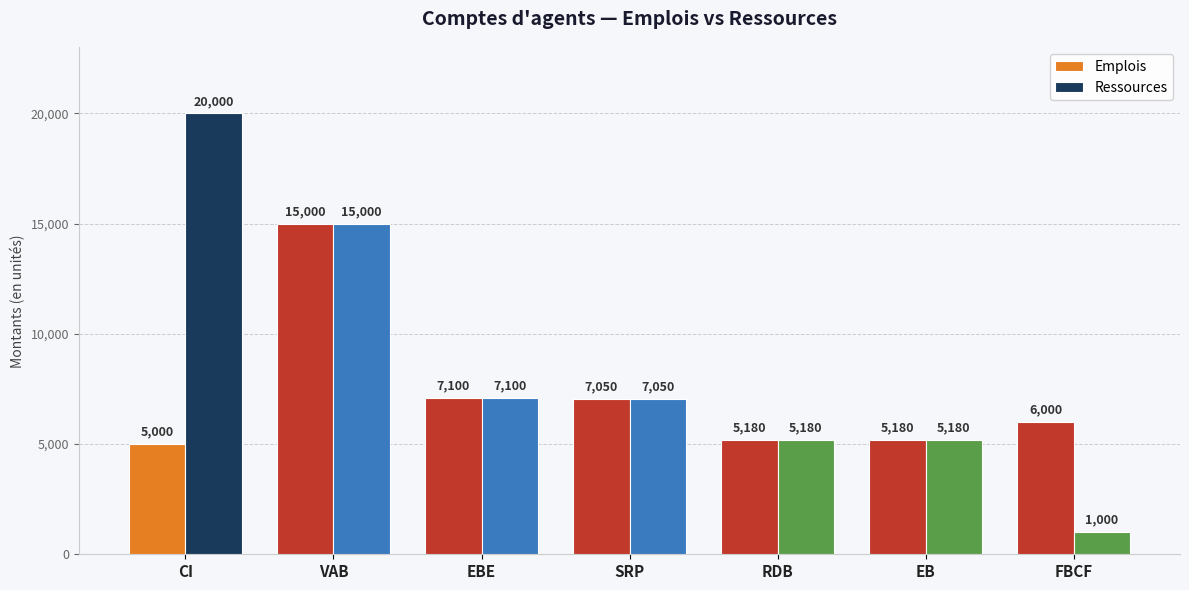

At which label does Emplois reach its peak?

VAB